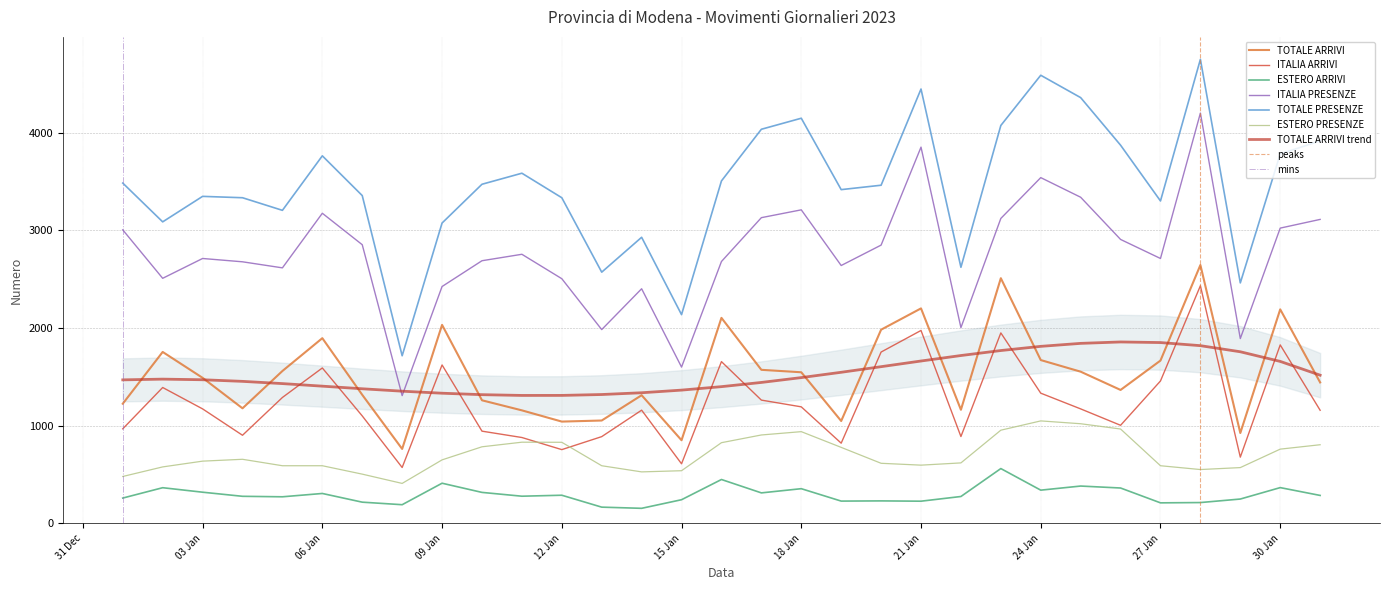

At how many categories does at least one series exceed 950?

31